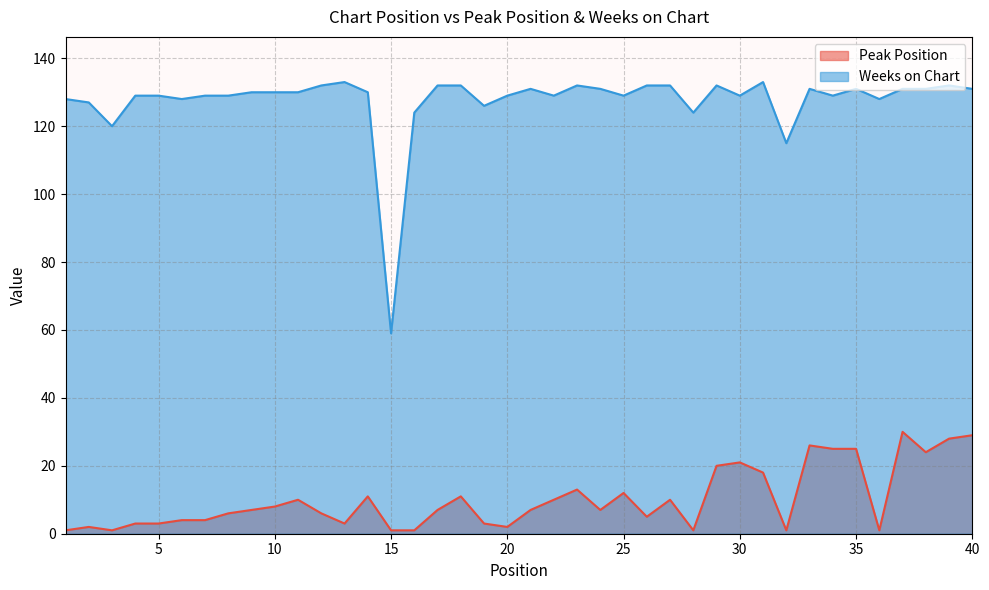

Which series has the widest spread of values?

Weeks on Chart